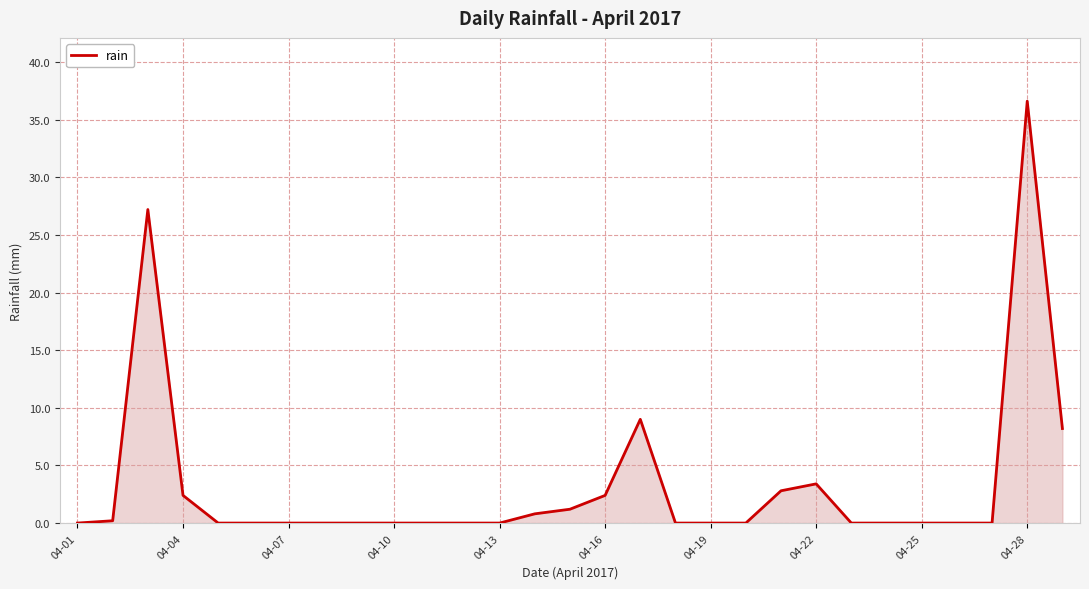

What is the difference between the maximum and minimum values?

36.6